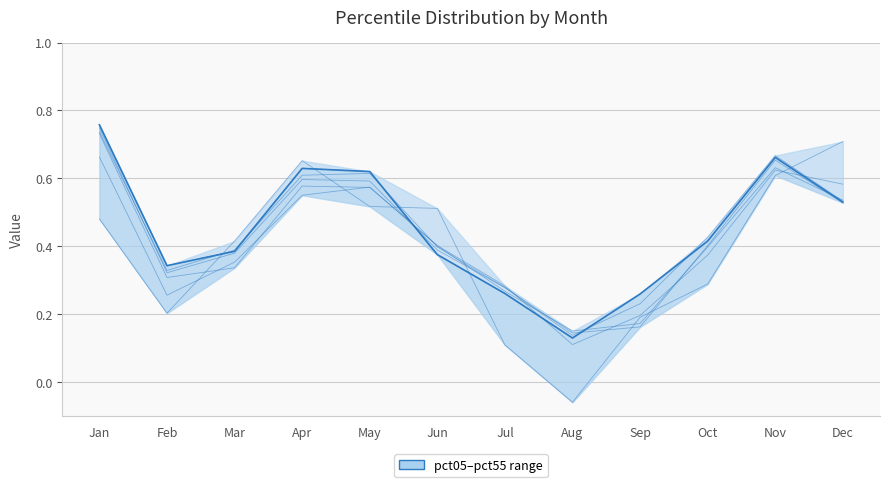

At how many categories does at least one series exceed 0?

12